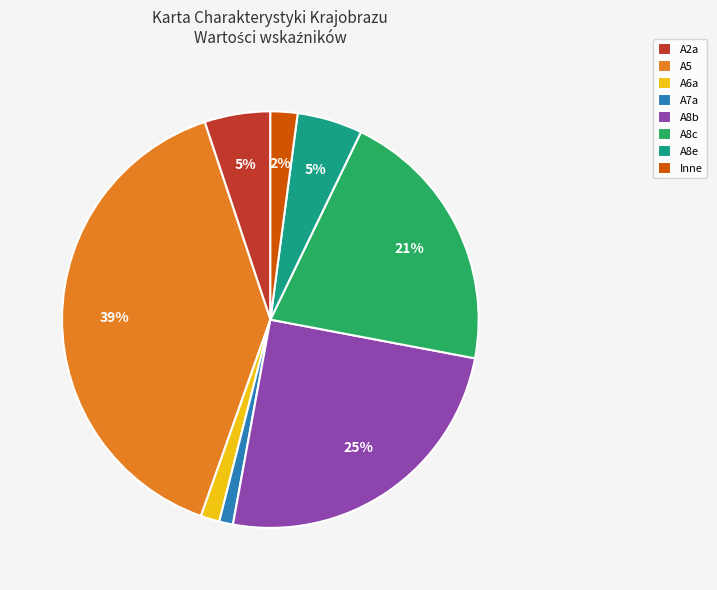

Approximately how many times larger is the value at A8b compared to A8c?

1.2